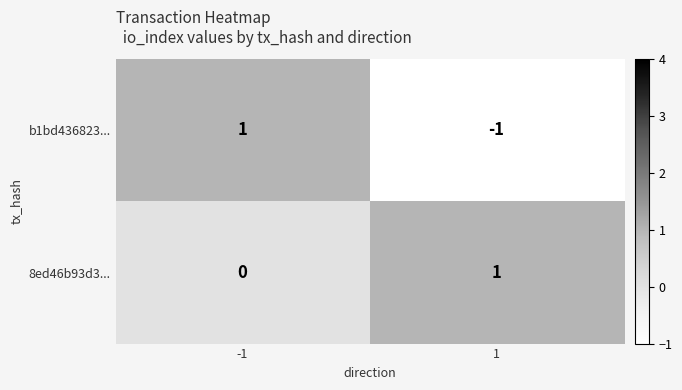

What is the minimum value shown in the chart?

-1